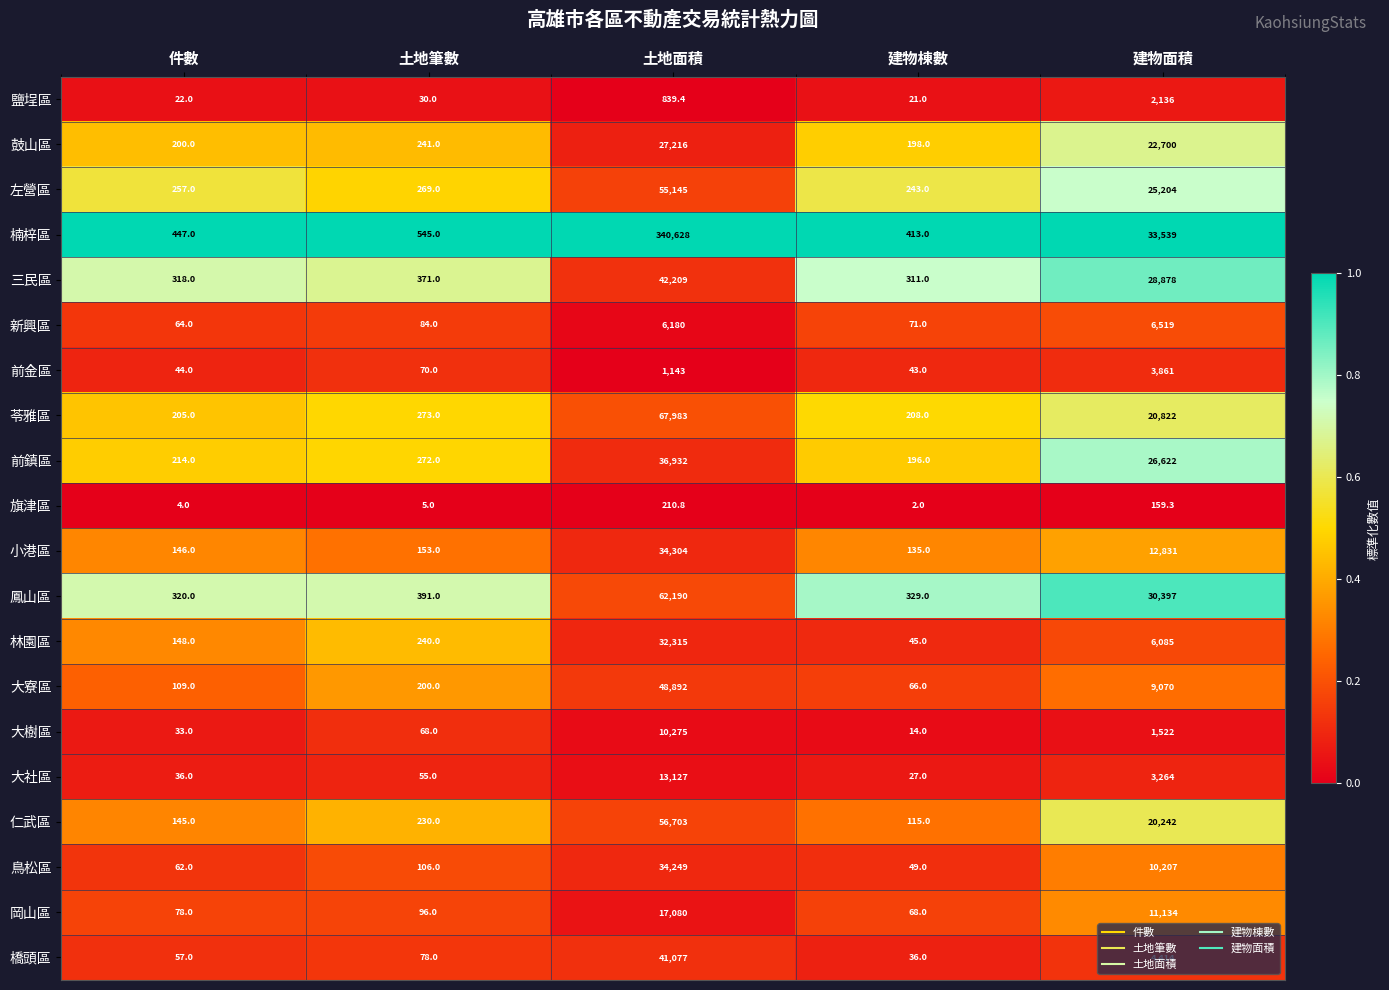

What is the difference between the second highest and minimum values in the 三民區 series?

28567.0